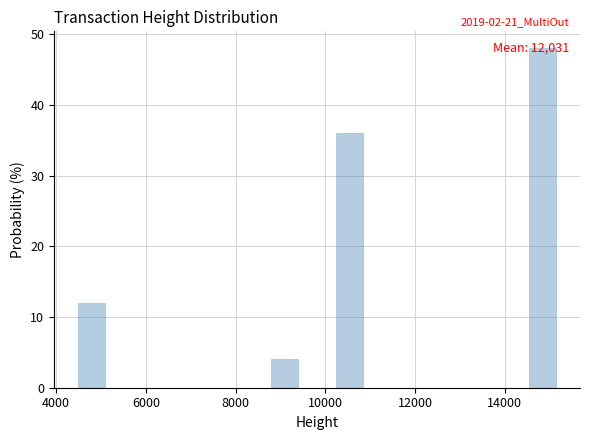

Around what value on the x-axis is the tallest bar? Give the approximate position of its centre, as read against the axis.

14800